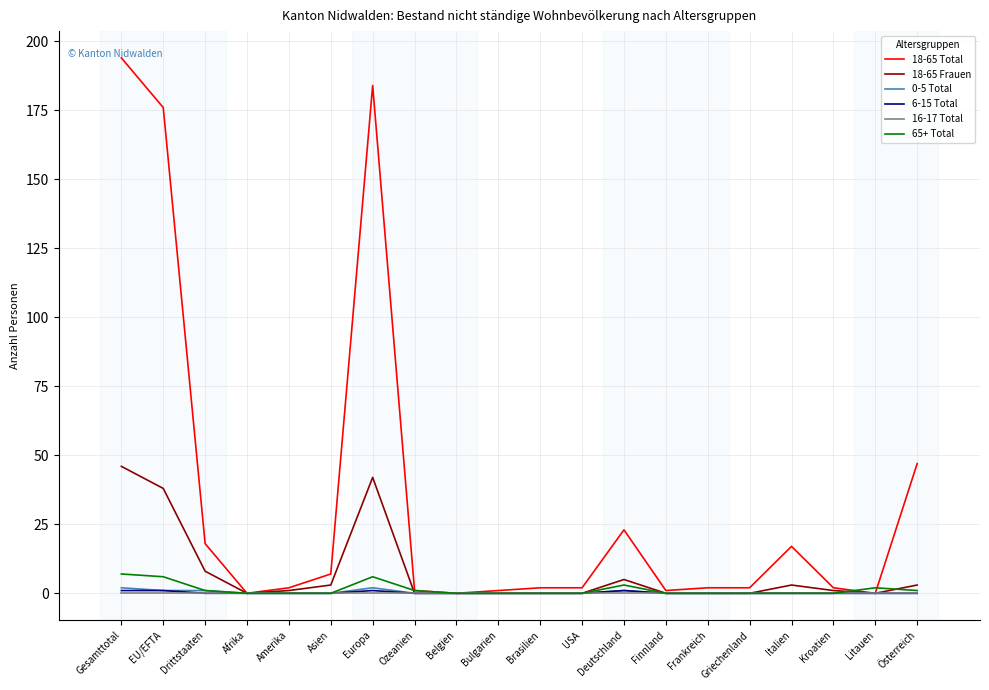

Reading right to left, what are all the values shown in this chart?

18-65 Total: Österreich=47	Litauen=0	Kroatien=2	Italien=17	Griechenland=2	Frankreich=2	Finnland=1	Deutschland=23	USA=2	Brasilien=2	Bulgarien=1	Belgien=0	Ozeanien=1	Europa=184	Asien=7	Amerika=2	Afrika=0	Drittstaaten=18	EU/EFTA=176	Gesamttotal=194
18-65 Frauen: Österreich=3	Litauen=0	Kroatien=1	Italien=3	Griechenland=0	Frankreich=0	Finnland=0	Deutschland=5	USA=0	Brasilien=0	Bulgarien=0	Belgien=0	Ozeanien=0	Europa=42	Asien=3	Amerika=1	Afrika=0	Drittstaaten=8	EU/EFTA=38	Gesamttotal=46
0-5 Total: Österreich=0	Litauen=0	Kroatien=0	Italien=0	Griechenland=0	Frankreich=0	Finnland=0	Deutschland=1	USA=0	Brasilien=0	Bulgarien=0	Belgien=0	Ozeanien=0	Europa=2	Asien=0	Amerika=0	Afrika=0	Drittstaaten=1	EU/EFTA=1	Gesamttotal=2
6-15 Total: Österreich=0	Litauen=0	Kroatien=0	Italien=0	Griechenland=0	Frankreich=0	Finnland=0	Deutschland=1	USA=0	Brasilien=0	Bulgarien=0	Belgien=0	Ozeanien=0	Europa=1	Asien=0	Amerika=0	Afrika=0	Drittstaaten=0	EU/EFTA=1	Gesamttotal=1
16-17 Total: Österreich=0	Litauen=0	Kroatien=0	Italien=0	Griechenland=0	Frankreich=0	Finnland=0	Deutschland=0	USA=0	Brasilien=0	Bulgarien=0	Belgien=0	Ozeanien=0	Europa=0	Asien=0	Amerika=0	Afrika=0	Drittstaaten=0	EU/EFTA=0	Gesamttotal=0
65+ Total: Österreich=1	Litauen=2	Kroatien=0	Italien=0	Griechenland=0	Frankreich=0	Finnland=0	Deutschland=3	USA=0	Brasilien=0	Bulgarien=0	Belgien=0	Ozeanien=1	Europa=6	Asien=0	Amerika=0	Afrika=0	Drittstaaten=1	EU/EFTA=6	Gesamttotal=7